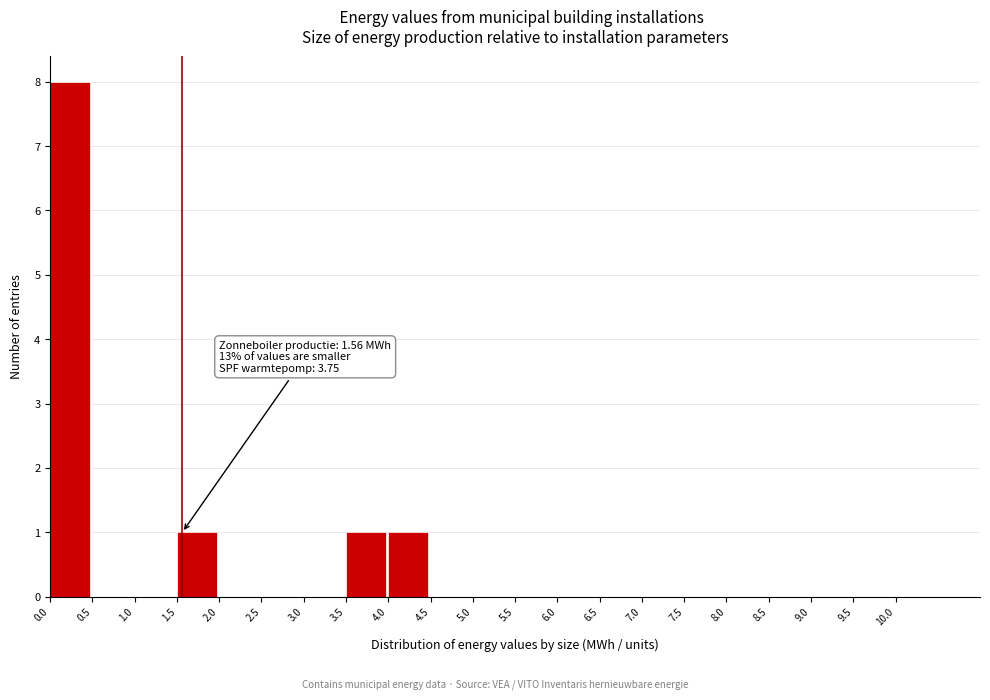

Which range on the x-axis has the tallest bar?

0.0 to 0.5